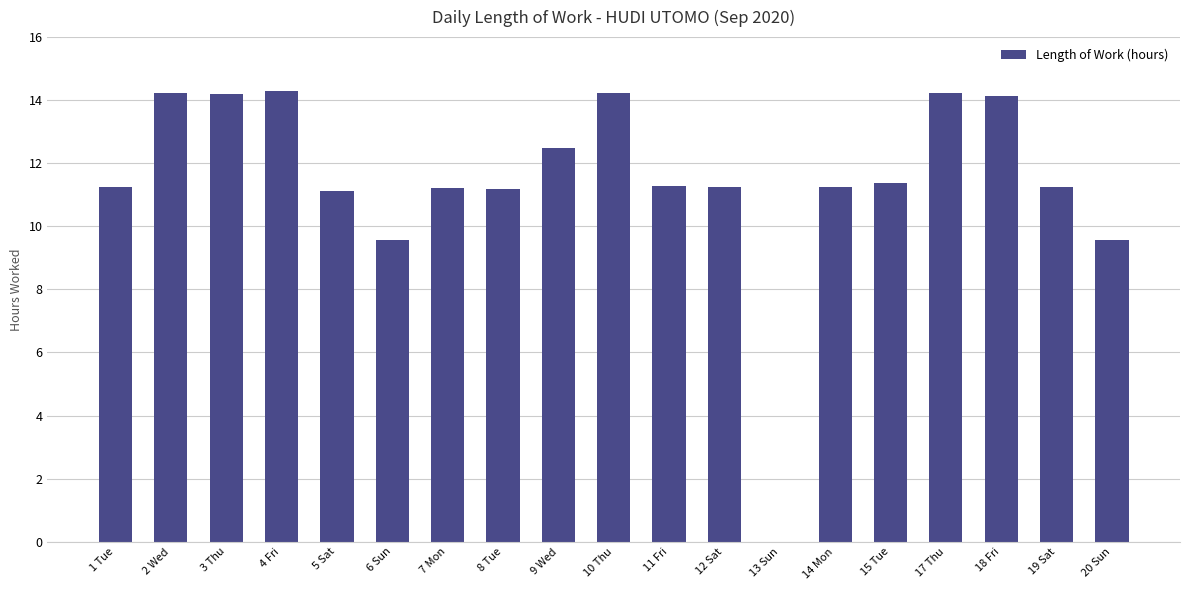

What is the change in value from 1 Tue to 2 Wed?

+3.0